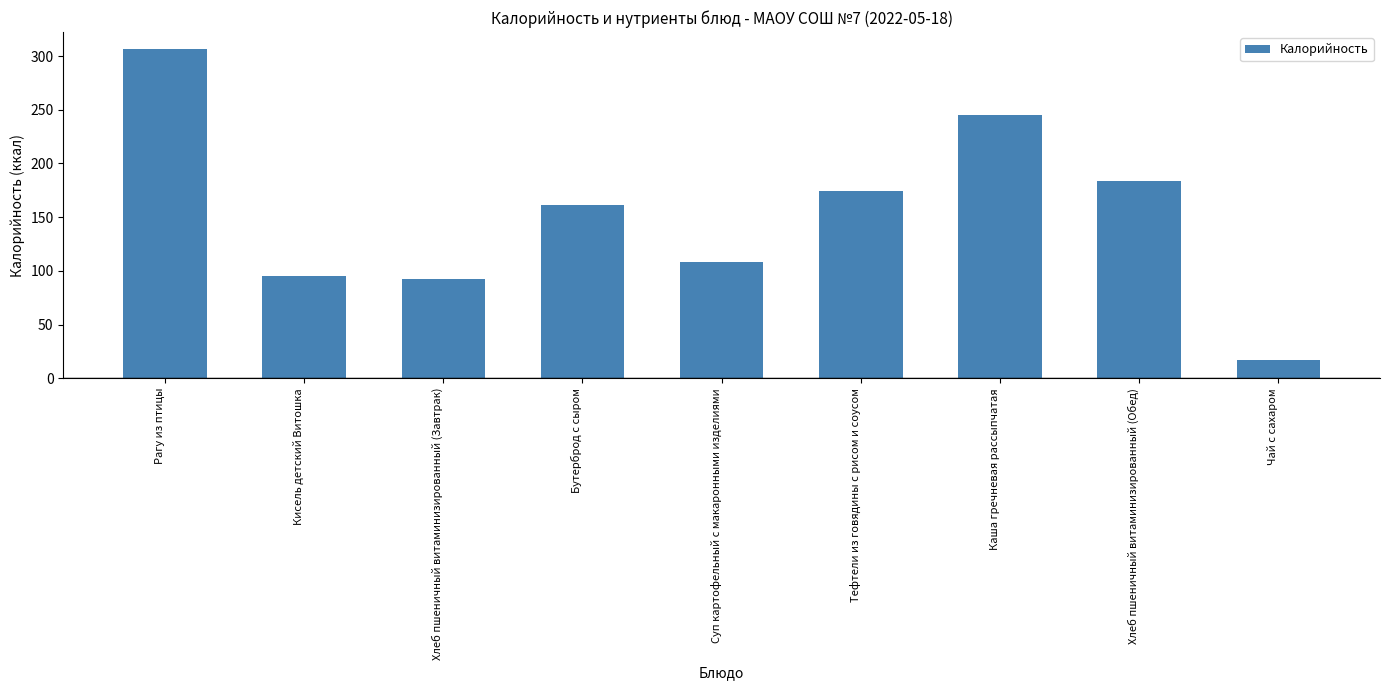

List the labels in order of value, smallest first.

Чай с сахаром, Хлеб пшеничный витаминизированный (Завтрак), Кисель детский Витошка, Суп картофельный с макаронными изделиями, Бутерброд с сыром, Тефтели из говядины с рисом и соусом, Хлеб пшеничный витаминизированный (Обед), Каша гречневая рассыпчатая, Рагу из птицы